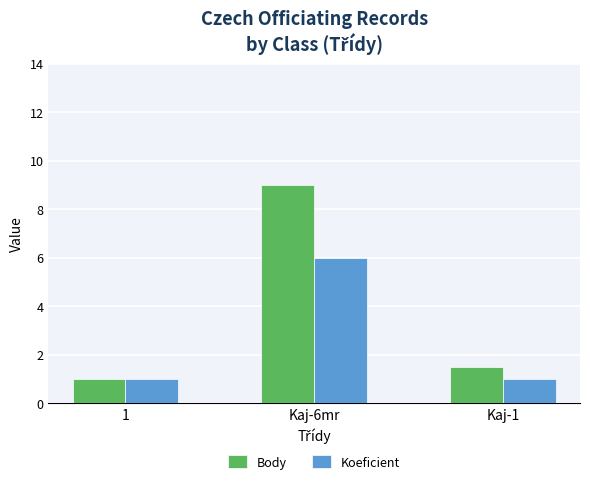

What is the sum of all Koeficient values?

8.0